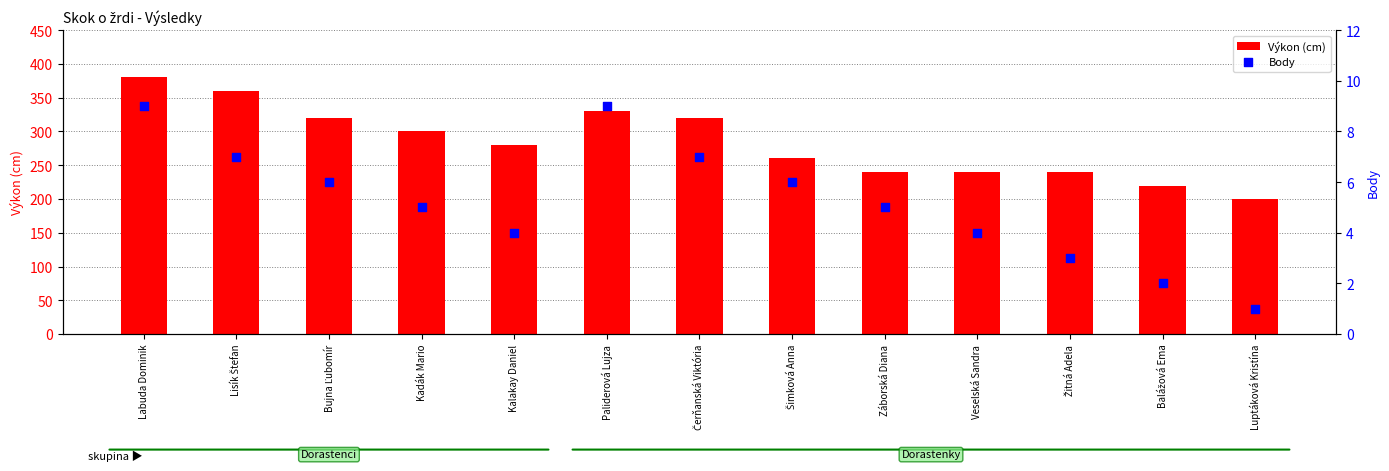

At how many categories does at least one series exceed 319?

5